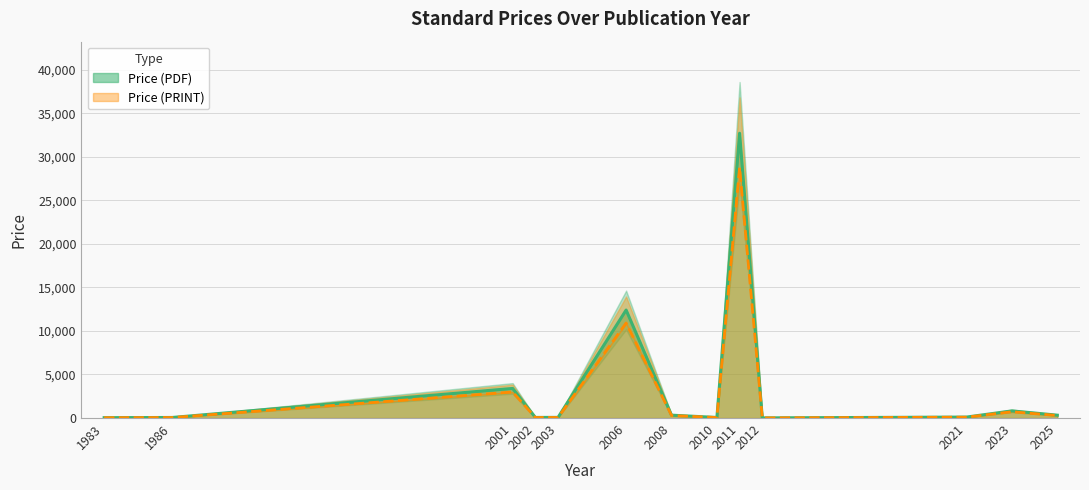

Rank the series at 2021 from lowest to highest value.

Price (PRINT), Price (PDF)